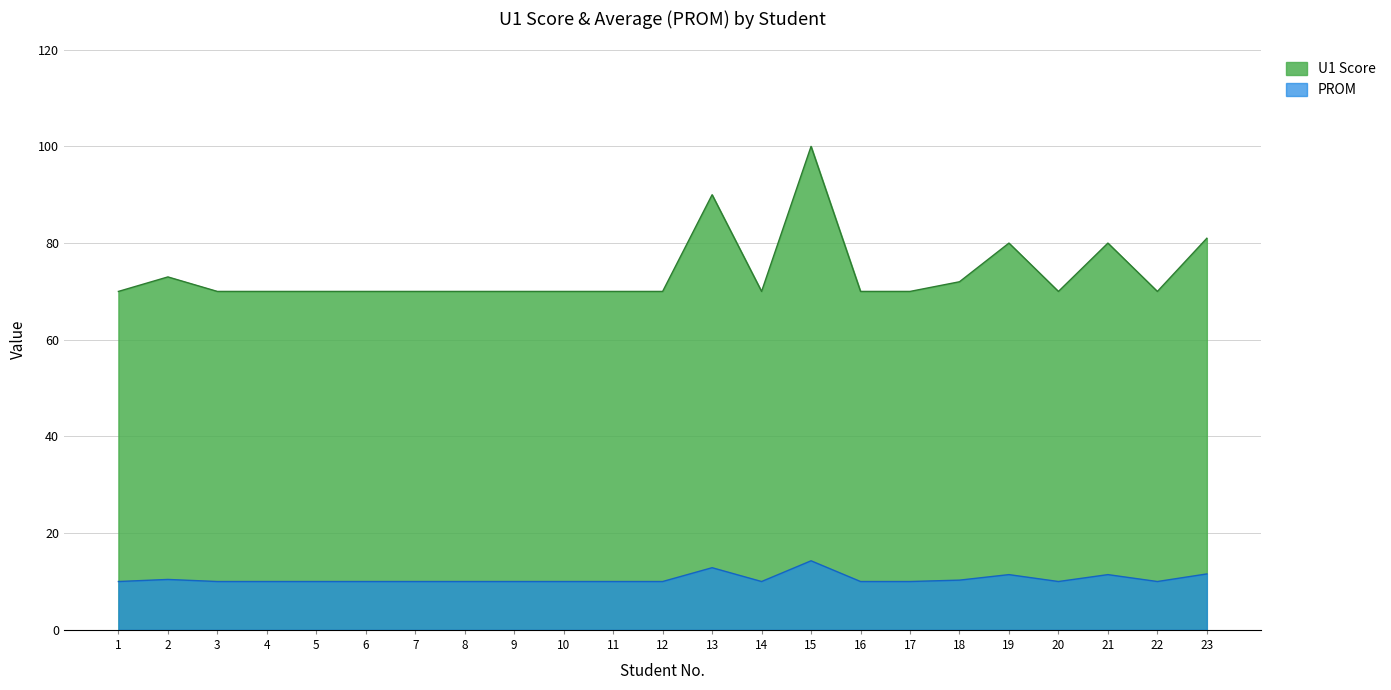

What is the minimum value shown in the chart?

10.0